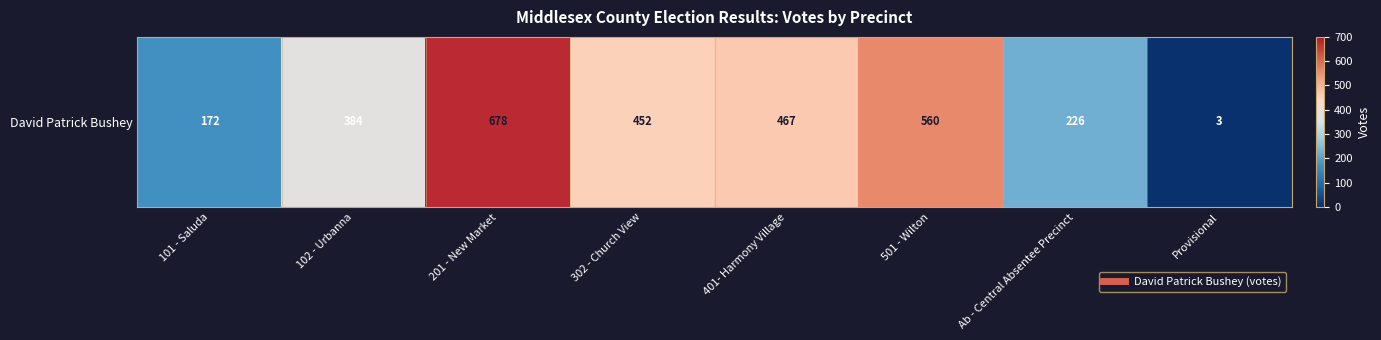

What is the sum of the values at 101 - Saluda and 102 - Urbanna?

556